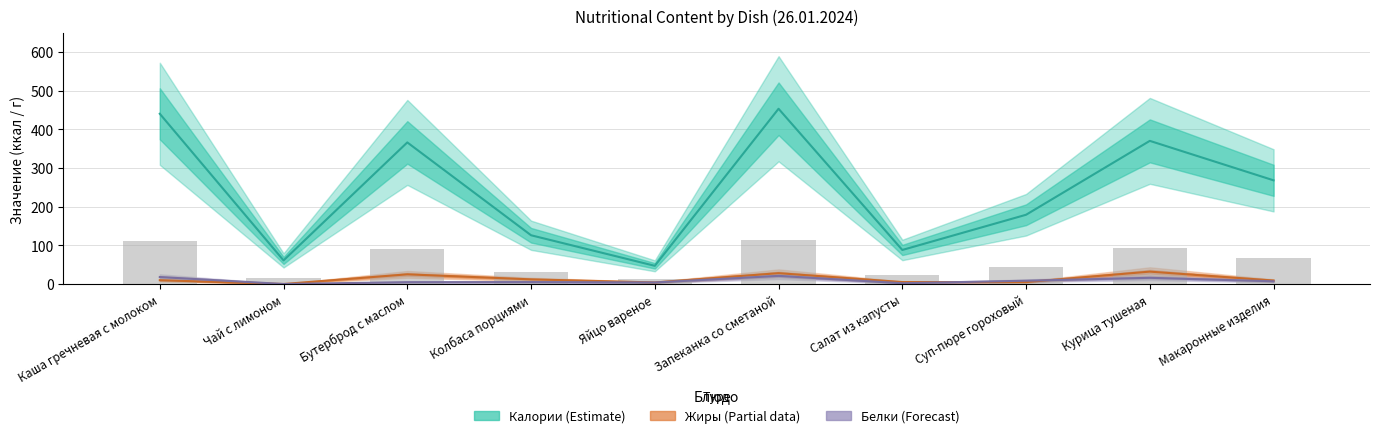

What is the highest value of the Жиры series?

32.0